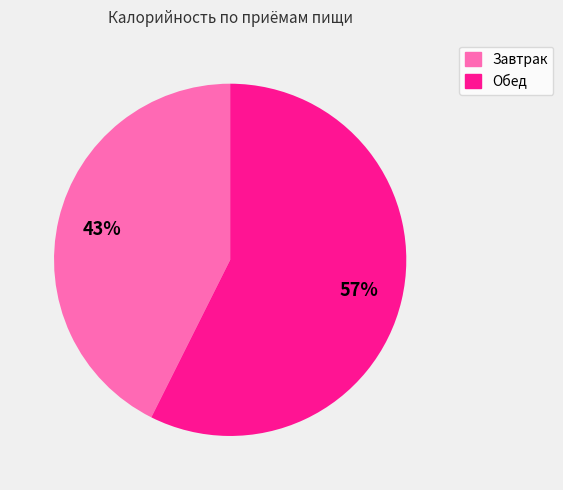

Is it true that Обед is 57% of the pie?

True